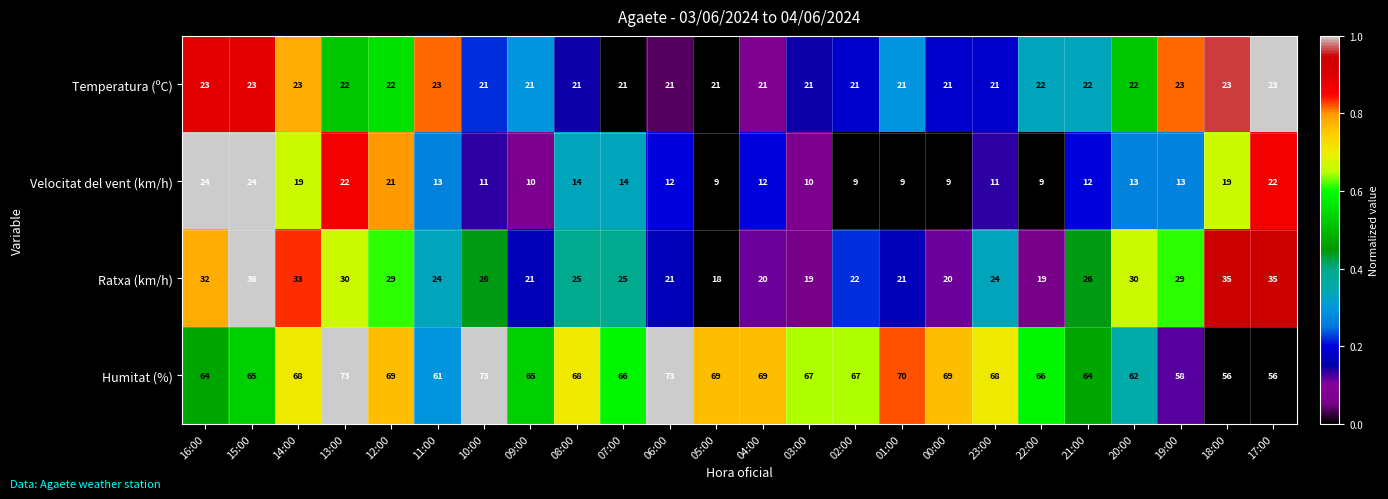

The value of Ratxa (km/h) at 10:00 is 46. True or false?

False